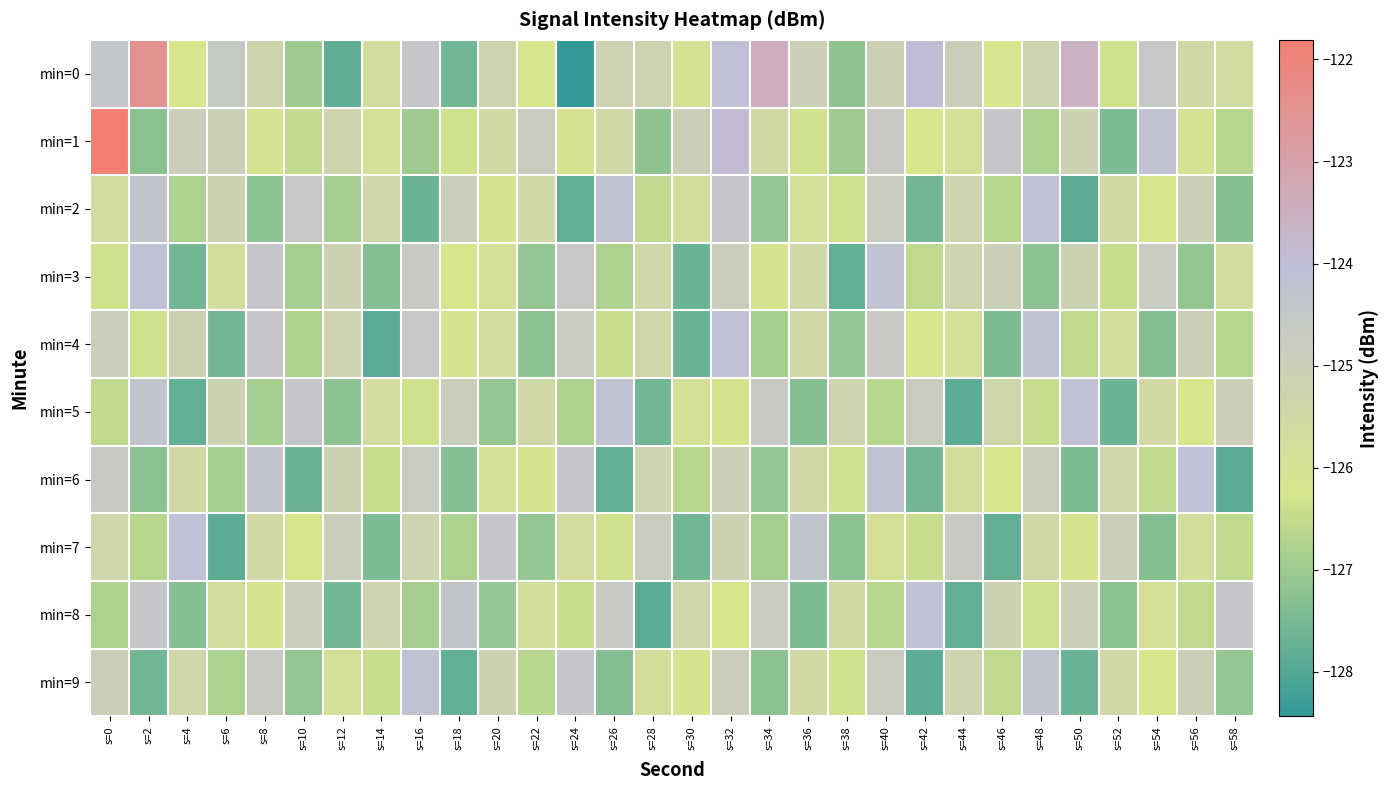

Which series has the largest range (max minus min)?

min=0